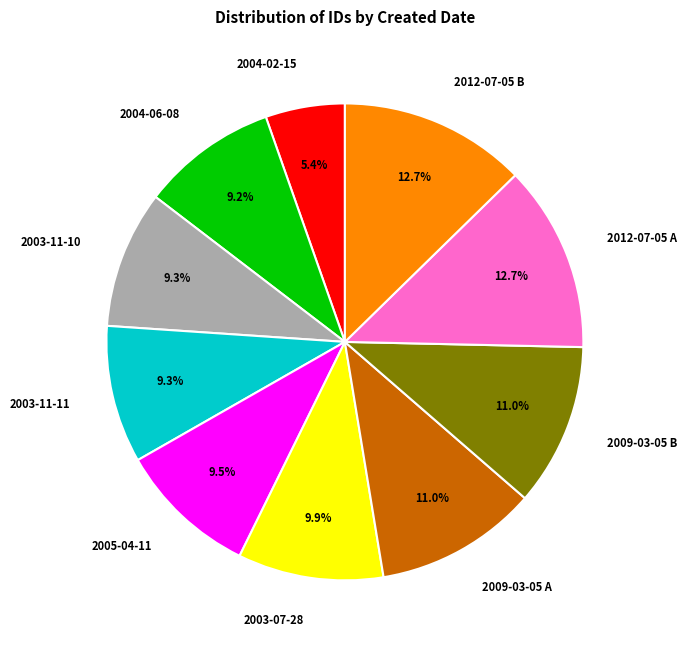

Is there a majority slice in this chart?

No